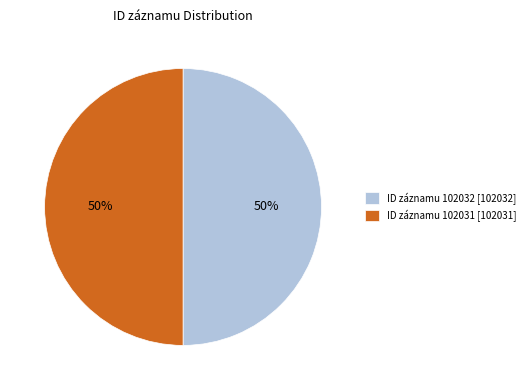

Count the number of slices in the pie.

2